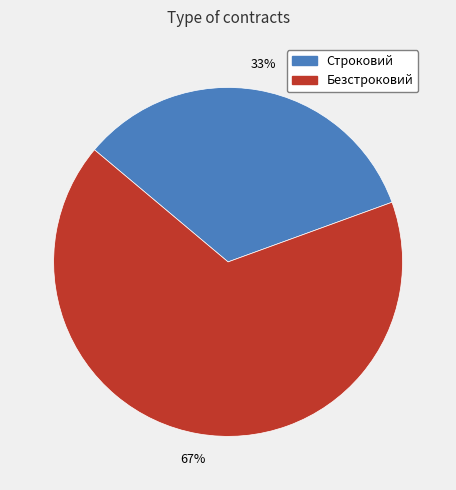

To the nearest percent, what is the average slice percentage?

50%